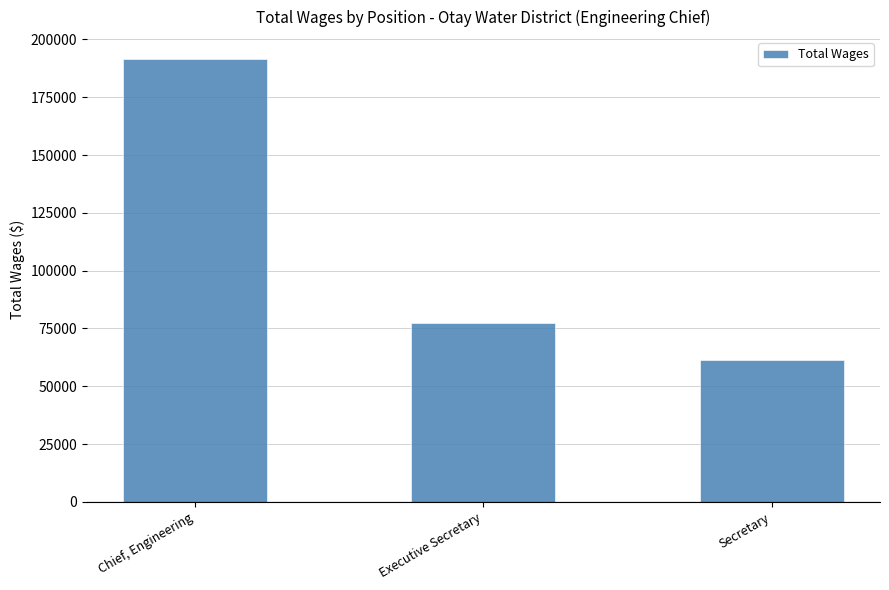

Reading left to right, extract all data points from this chart.

191420	77406	61161